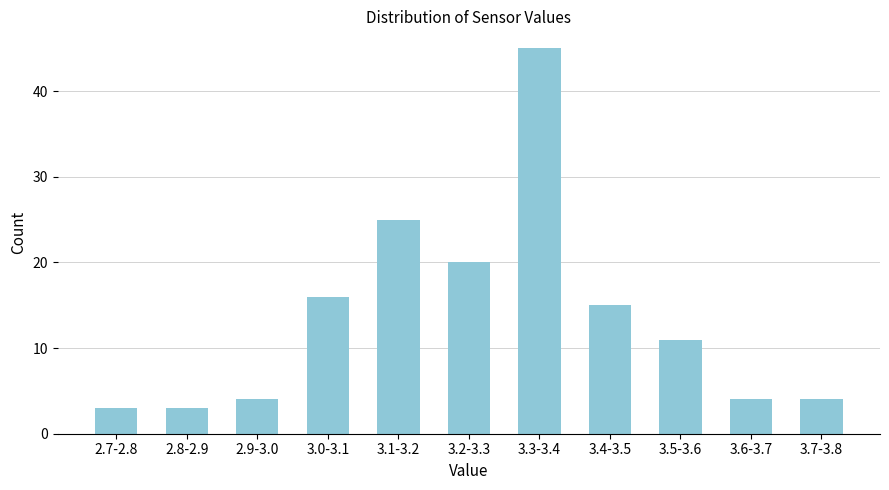

Reading left to right, list all the values displayed in this chart.

3	3	4	16	25	20	45	15	11	4	4